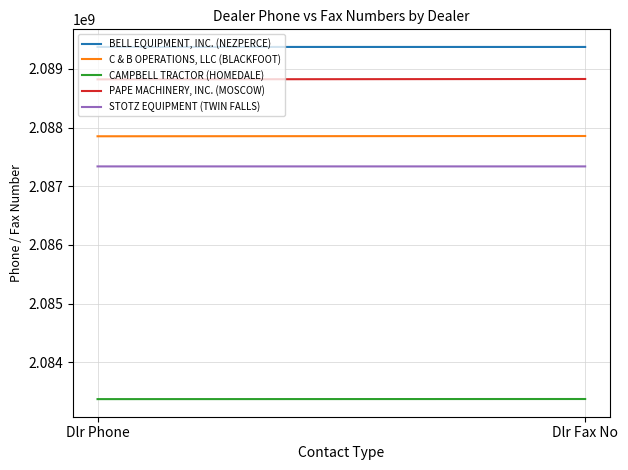

What position from the right is Dlr Fax No?

1